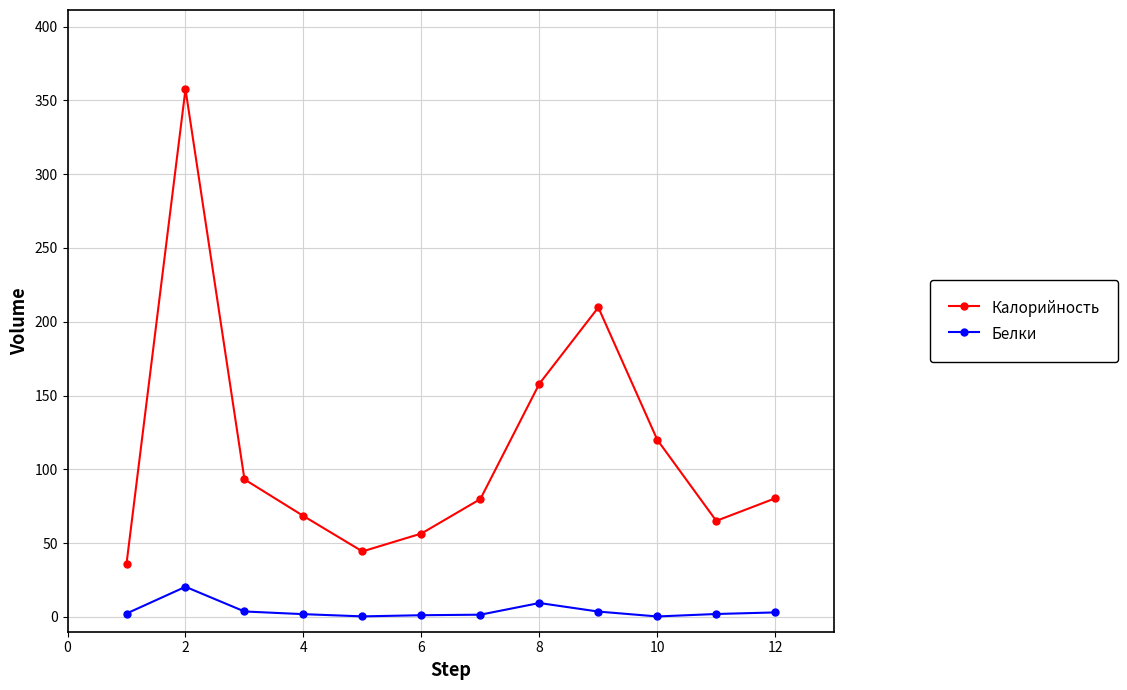

List the series in order of their overall mean, highest first.

Калорийность, Белки